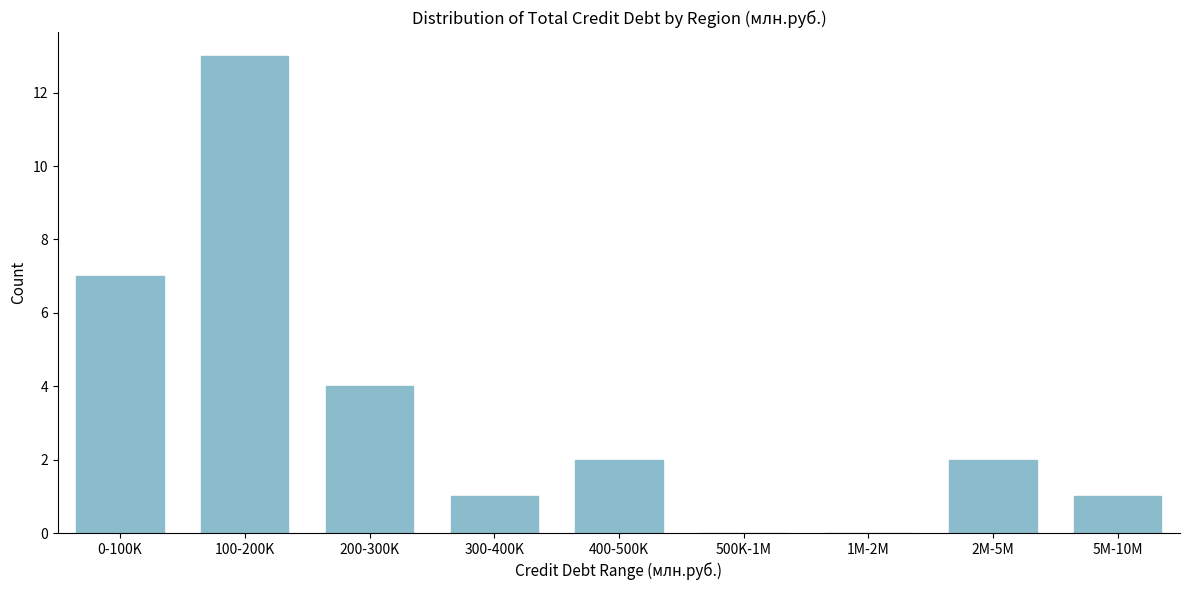

Reading left to right, transcribe all the data shown in this chart.

0-100K=7	100-200K=13	200-300K=4	300-400K=1	400-500K=2	500K-1M=0	1M-2M=0	2M-5M=2	5M-10M=1